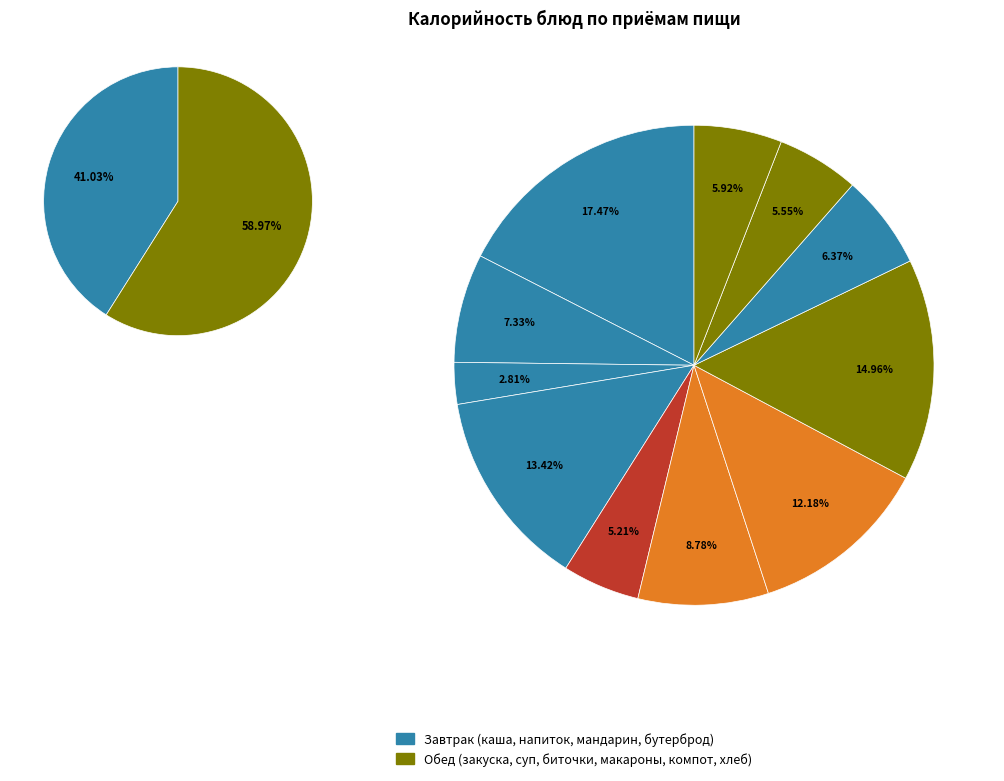

How many slices are in this pie chart?

11